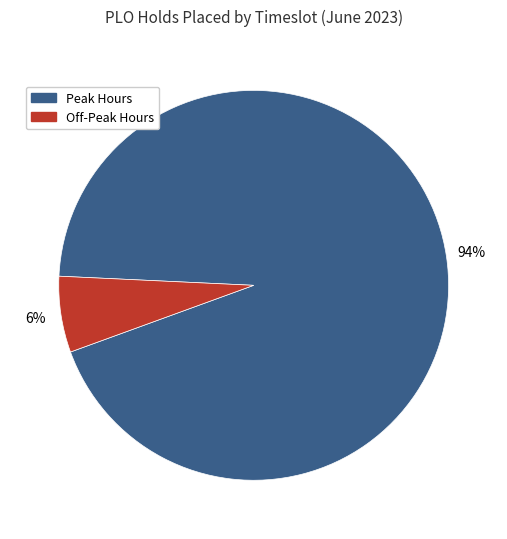

To the nearest percent, what is the average slice percentage?

50%